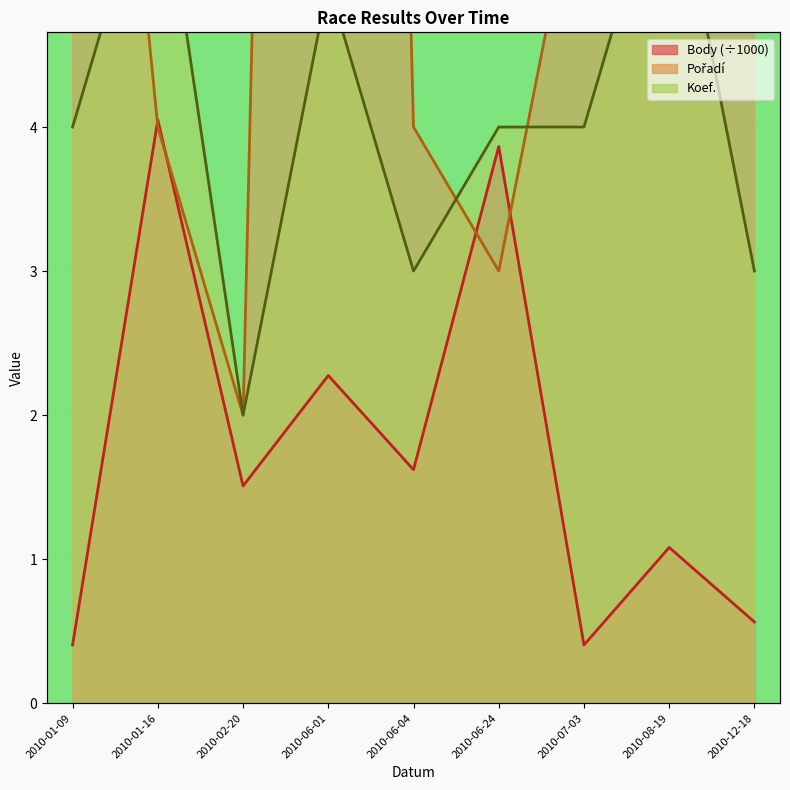

What is the value of the Koef. point at the 1st from the left?

4.0